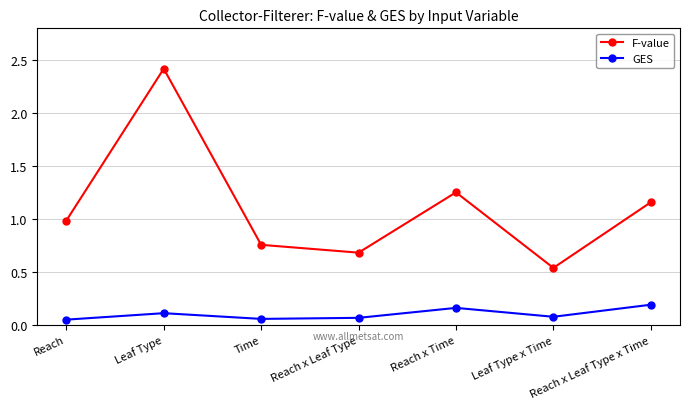

Does the chart display data point markers on the line(s)?

Yes